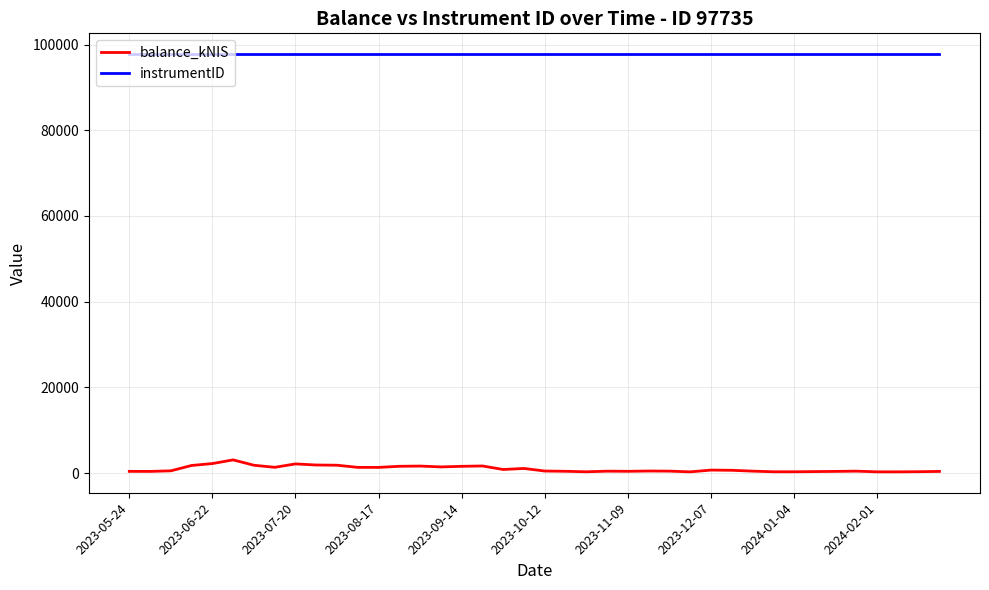

In balance_kNIS, how many points are lower than both neighbors (excluding endpoints)?

10